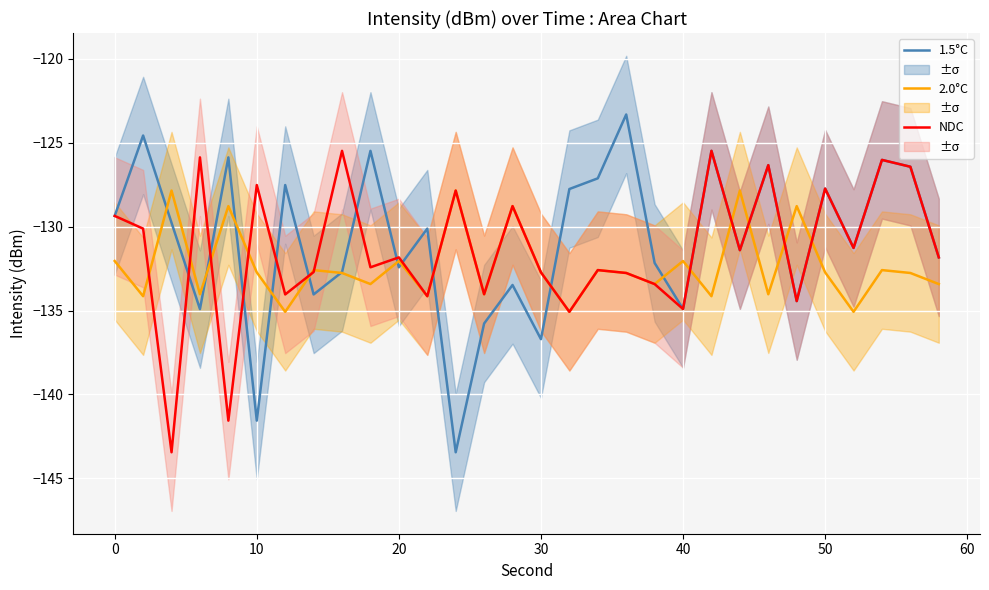

What is the maximum value for NDC?

-125.5